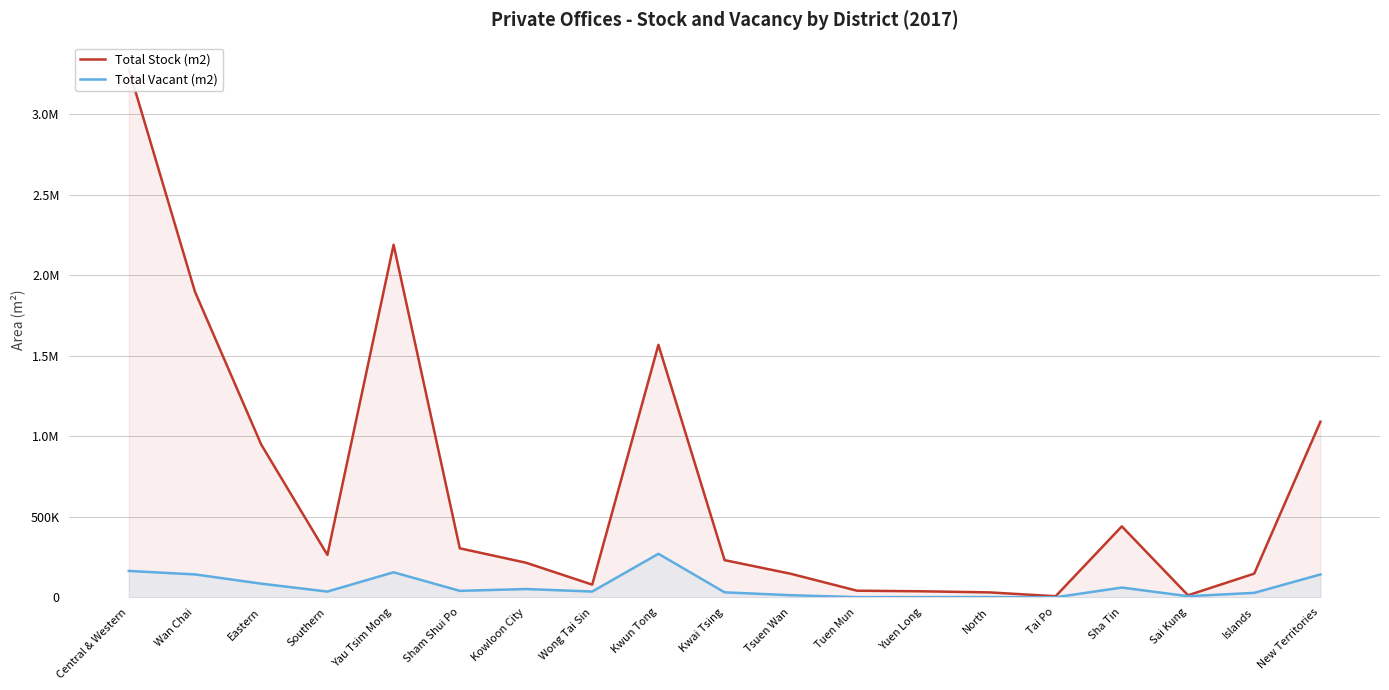

True or false: Total Vacant (m2) and Total Stock (m2) intersect in this chart.

False